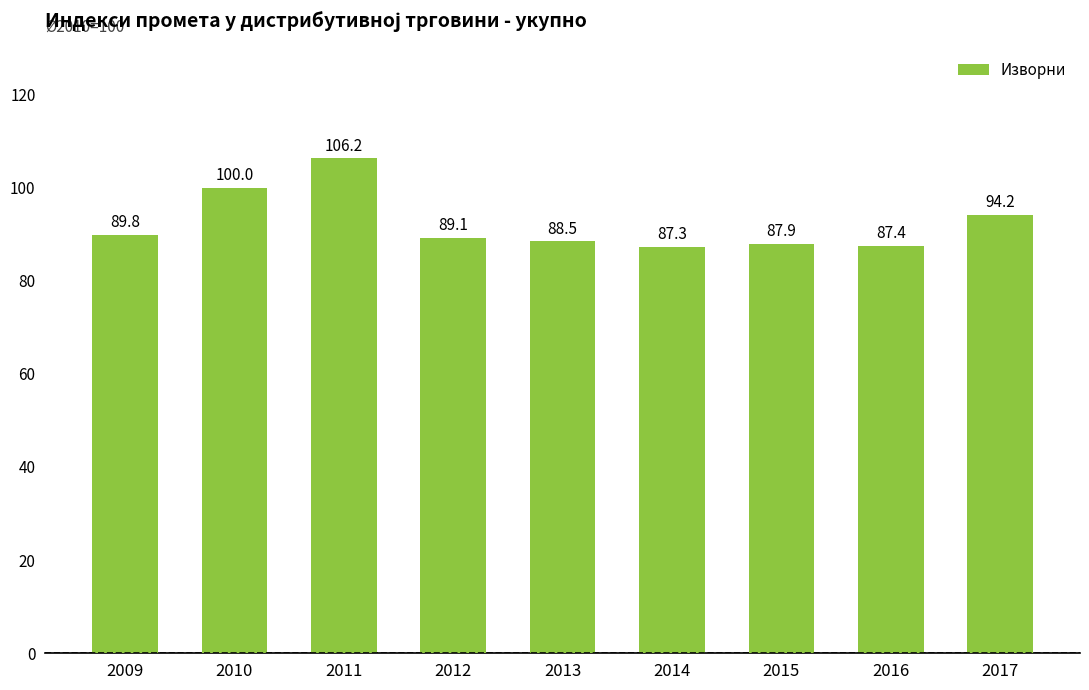

What is the change in value from 2012 to 2013?

-0.7